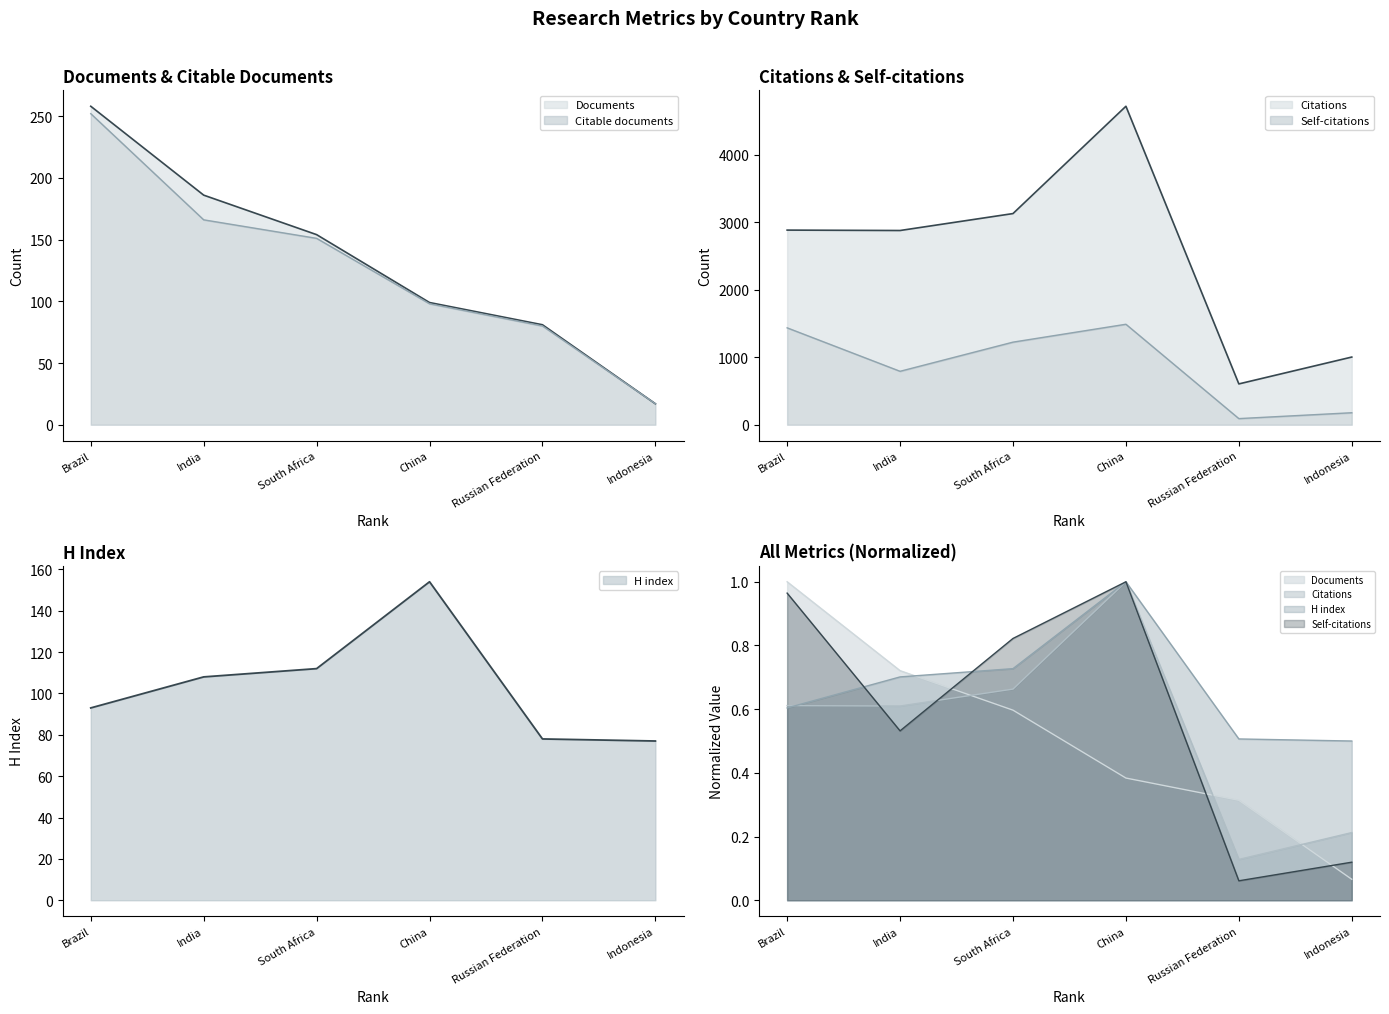

At which label does Citations first exceed 2884?

South Africa